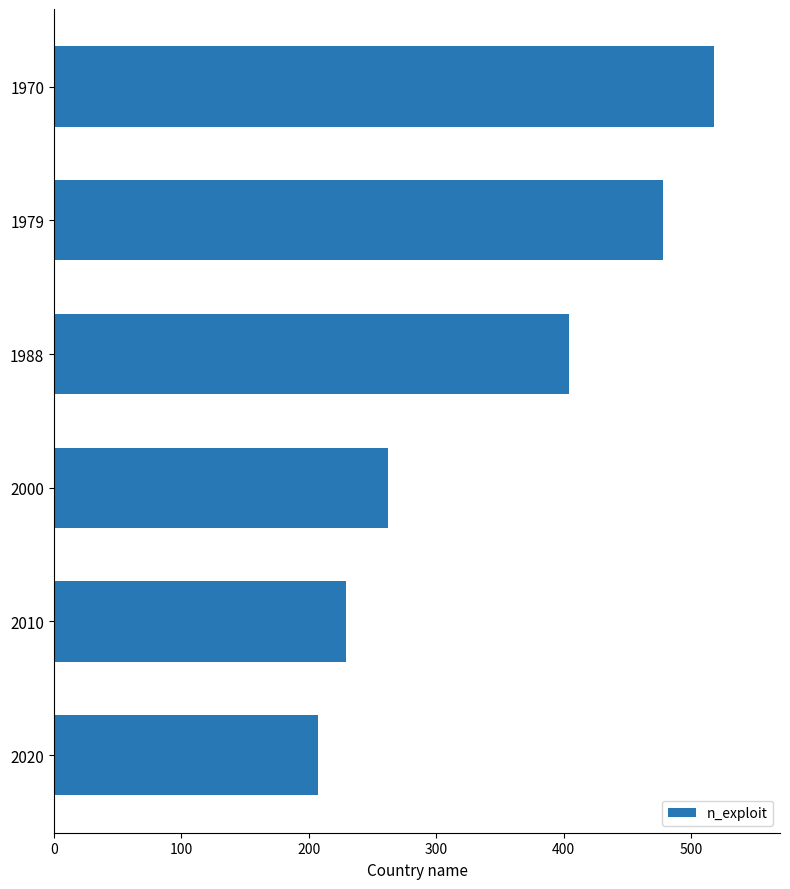

What is the sum of all values?

2098